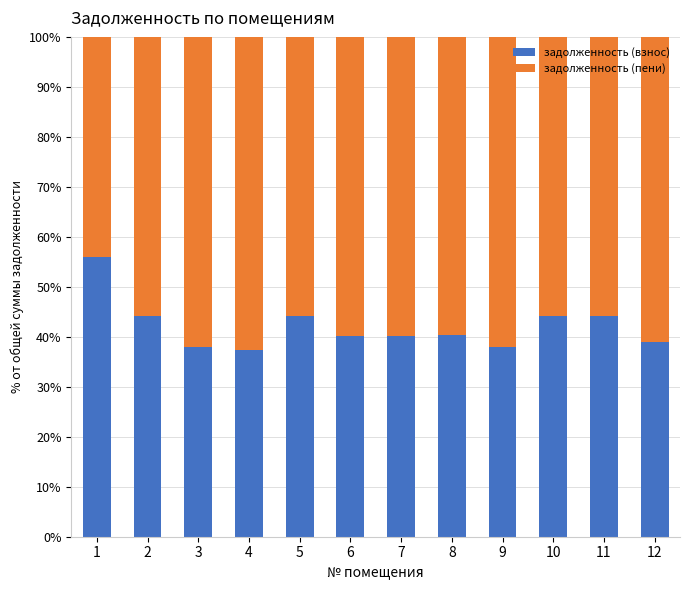

What is the total value across all series at 5?

100.0